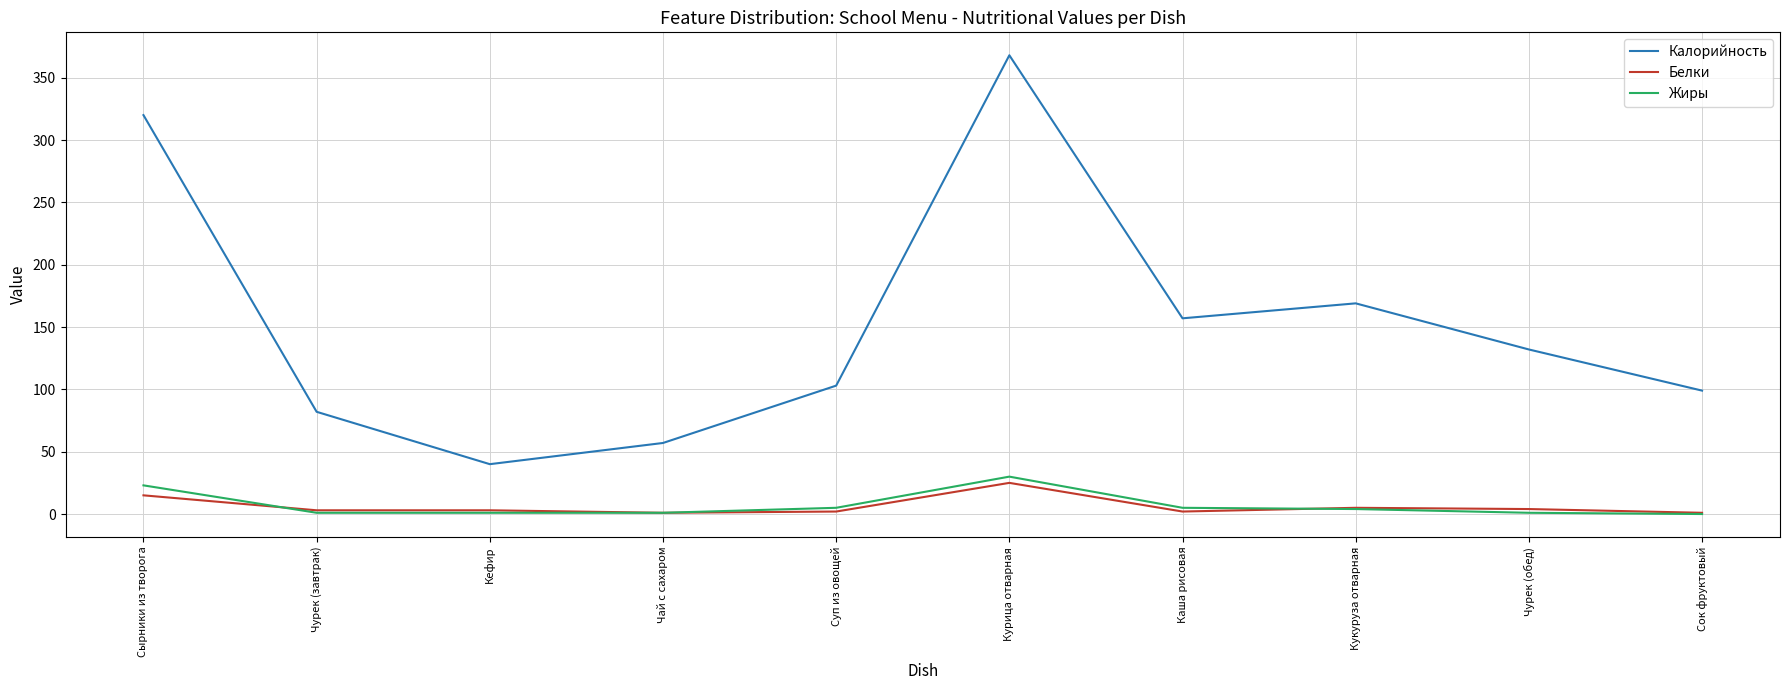

What is the sum of all Белки values?

61